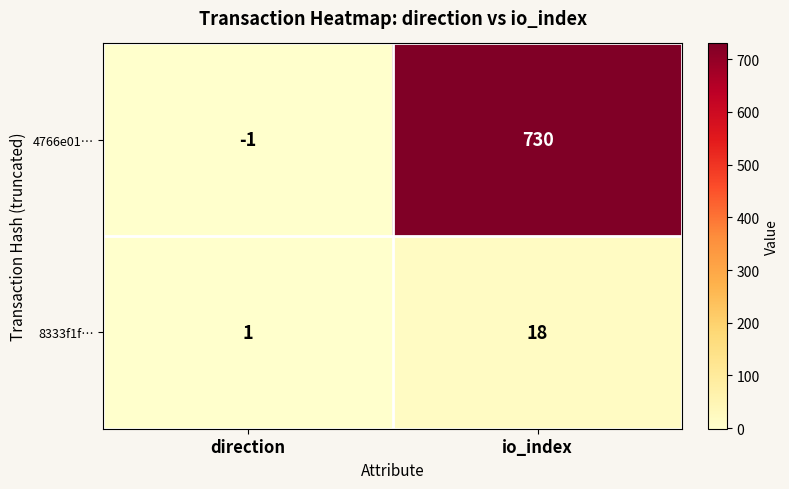

Which series has the largest range (max minus min)?

4766e01…